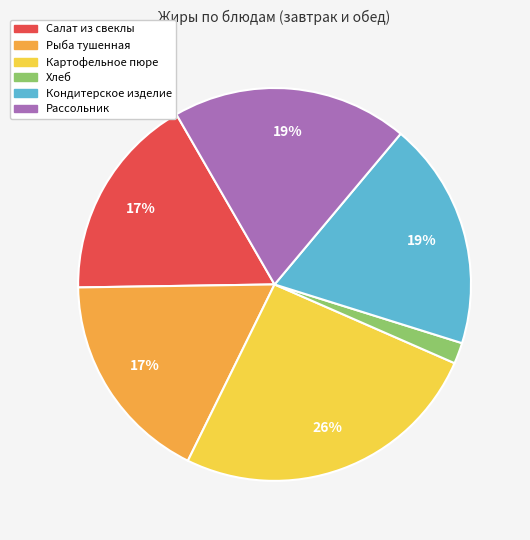

To the nearest percent, what is the average slice percentage?

17%